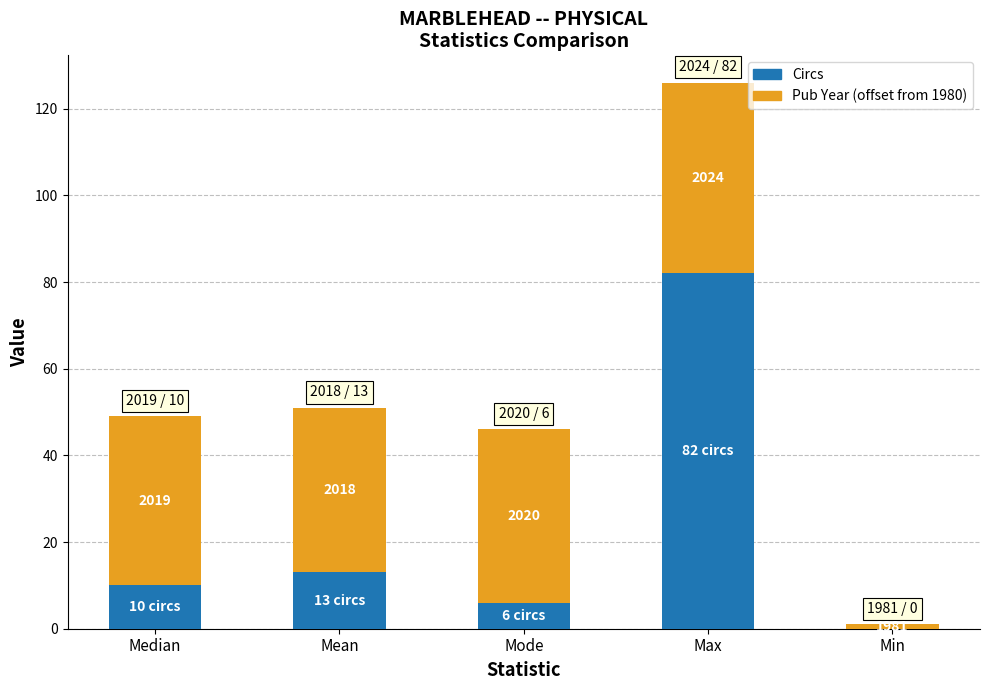

At how many categories does at least one series exceed 17?

4